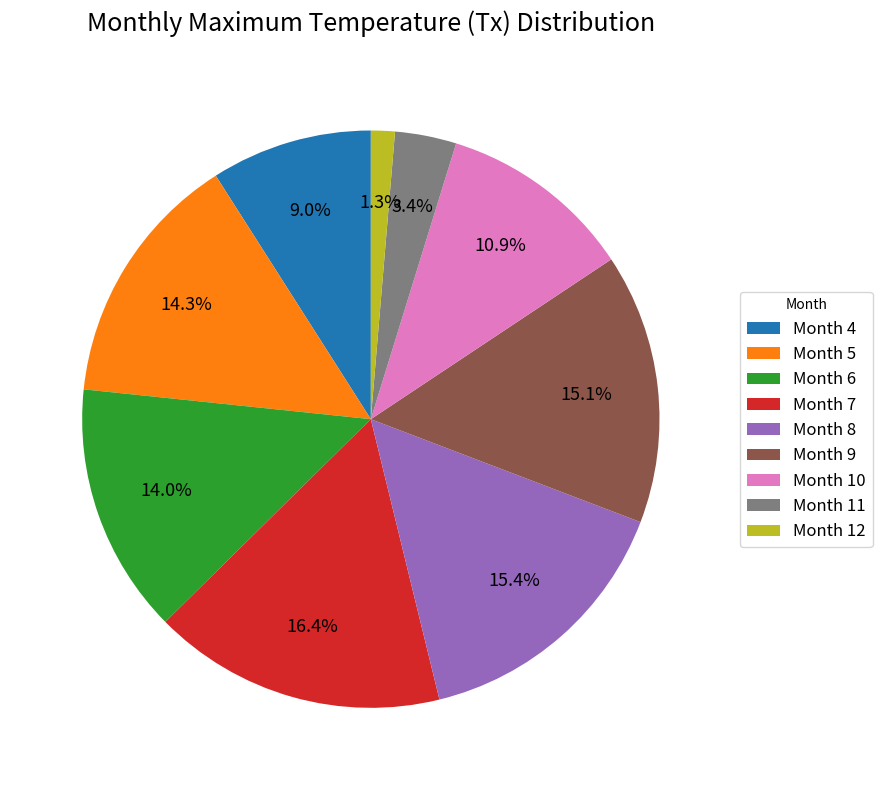

Approximately how many times larger is the value at Month 6 compared to Month 7?

0.9